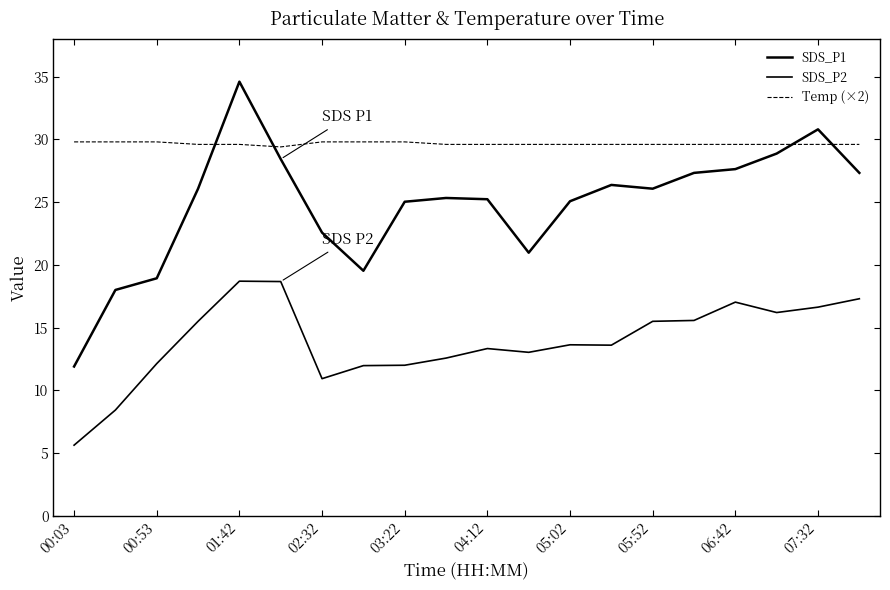

Does the chart have visible grid lines?

No